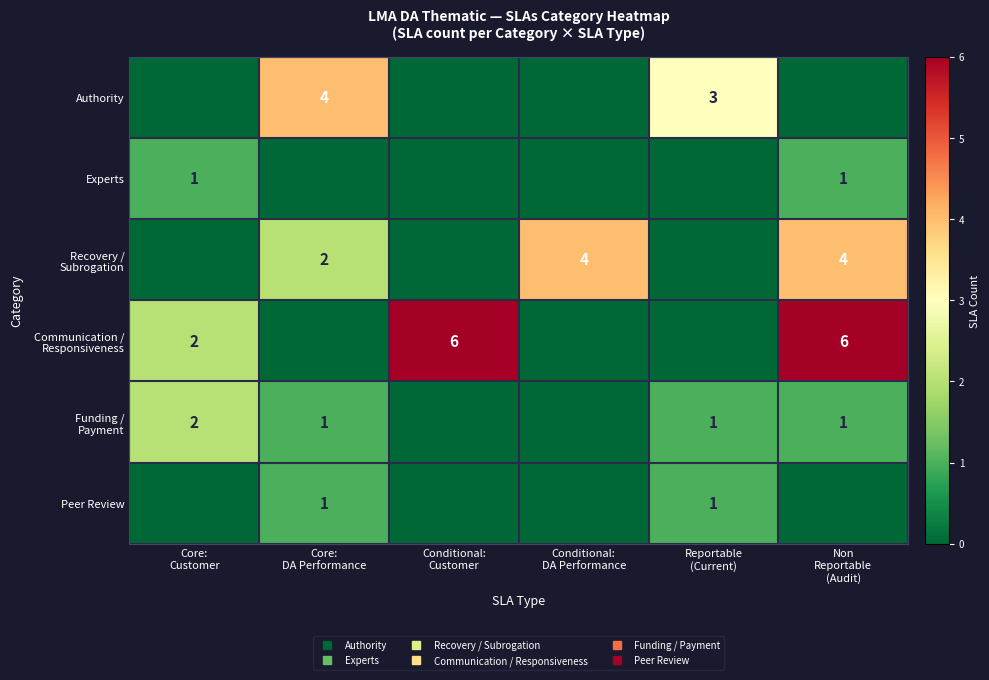

The value of Experts at Non Reportable (Audit) is 1. True or false?

True